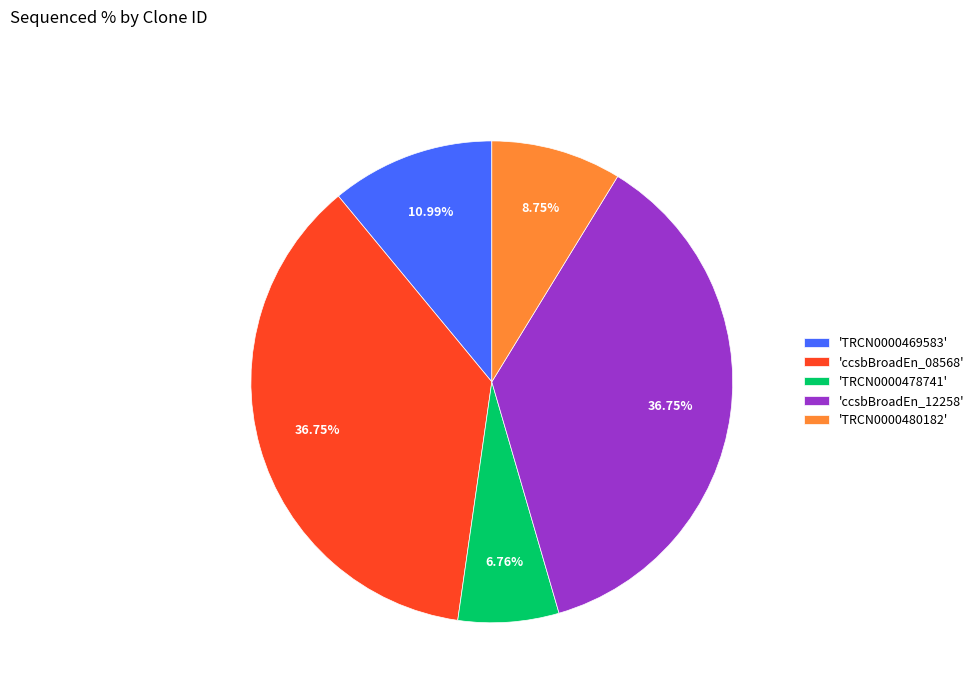

Approximately how many times larger is the value at 'TRCN0000480182' compared to 'TRCN0000469583'?

0.8